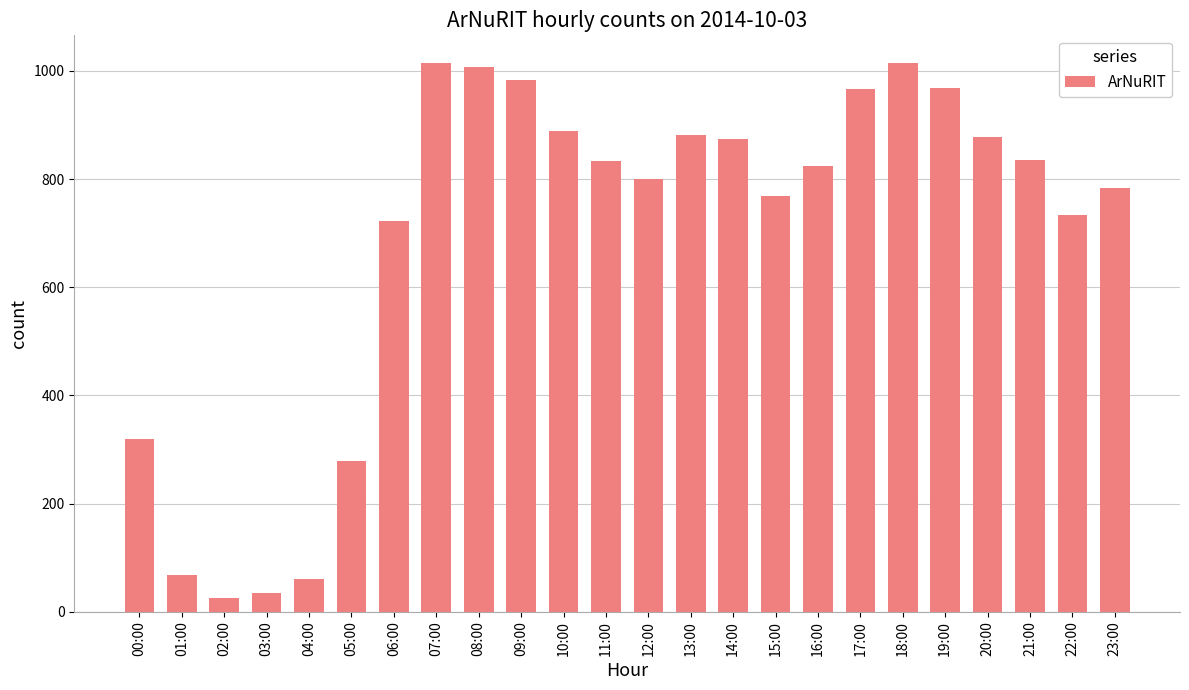

What is the ratio of the value at 23:00 to the value at 07:00?

0.8